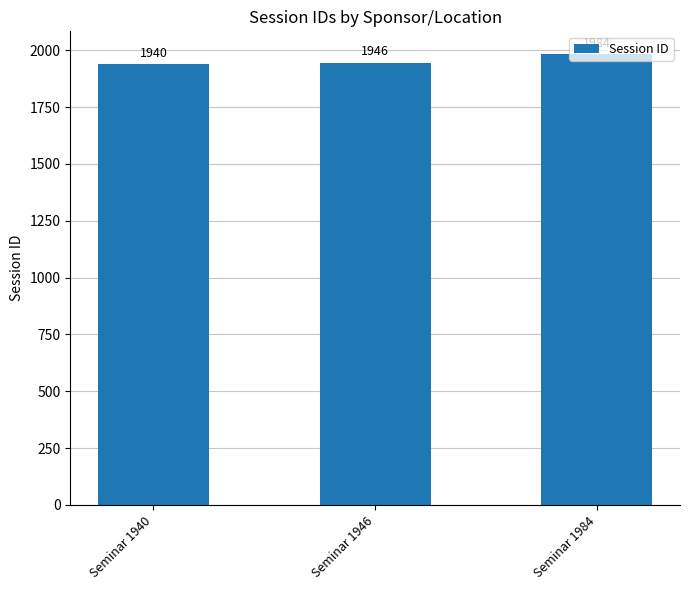

Count the values in the range 1940 to 1984.

3